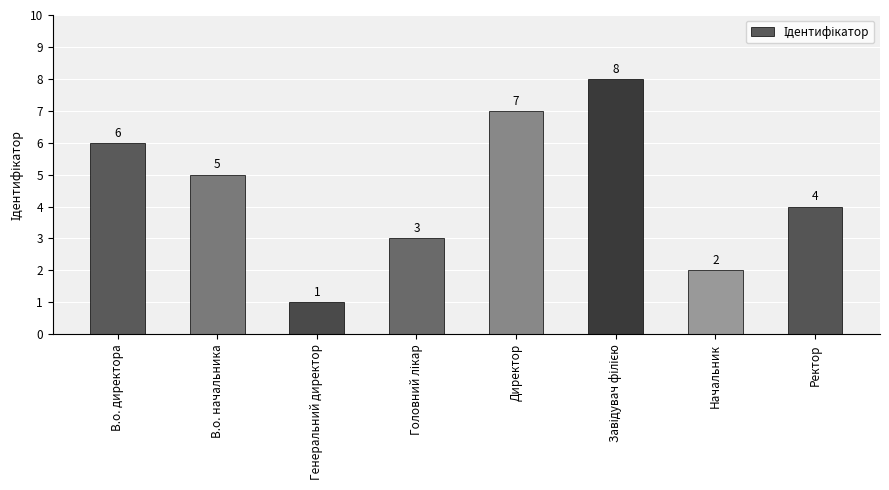

What is the minimum value shown in the chart?

1